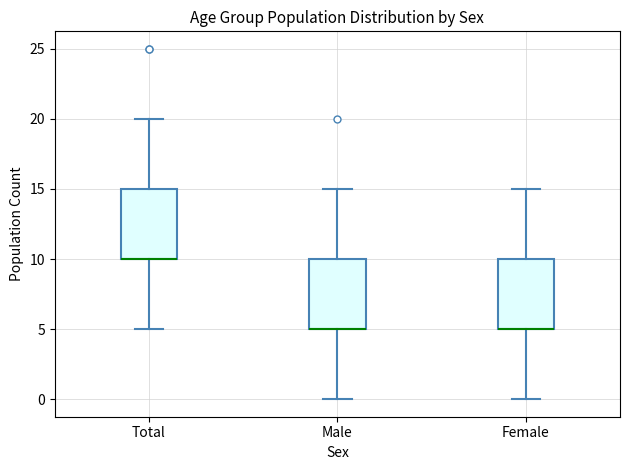

Reading left to right, read every box against the y-axis: the position of its median line, the range the box covers, and the ends of its whiskers. The values are not printed on the chart, so give them approximately, as read against the axis.

Total: median 10 (drawn on the box's lower edge), box 10 to 15, whiskers 5 to 20
Male: median 5 (drawn on the box's lower edge), box 5 to 10, whiskers 0 to 15
Female: median 5 (drawn on the box's lower edge), box 5 to 10, whiskers 0 to 15